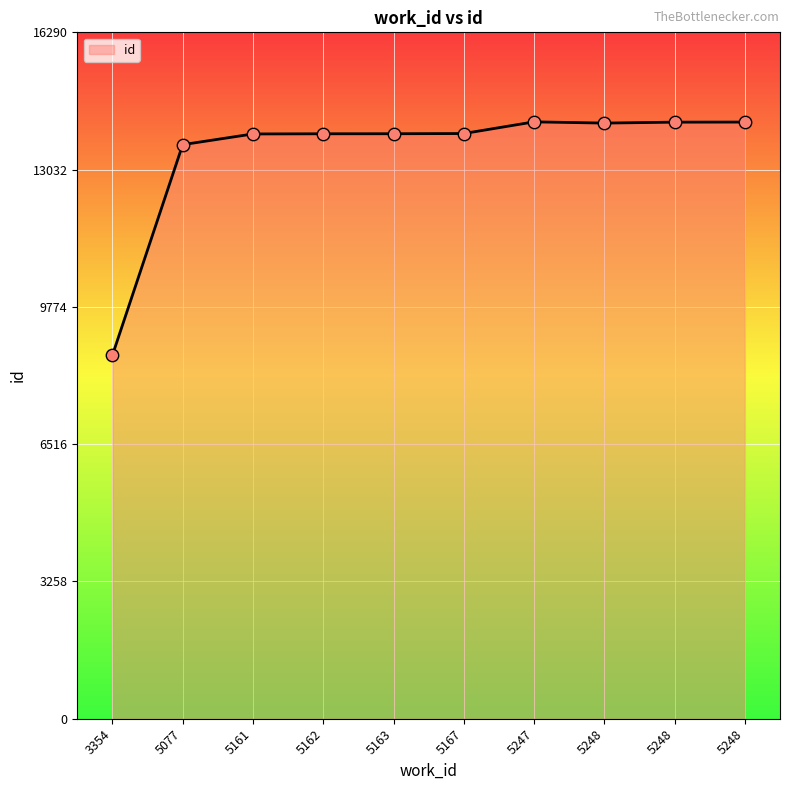

How many lines are shown in the chart?

1